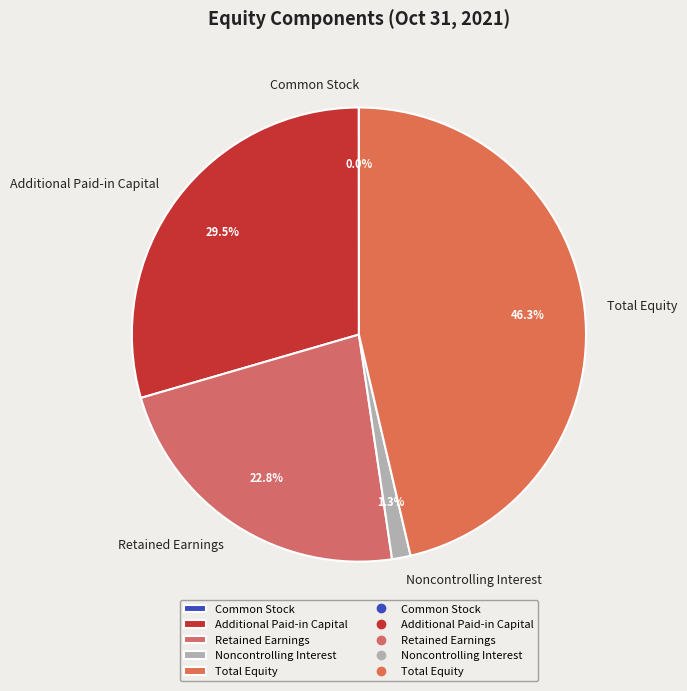

Approximately how many times larger is the value at Additional Paid-in Capital compared to Retained Earnings?

1.3